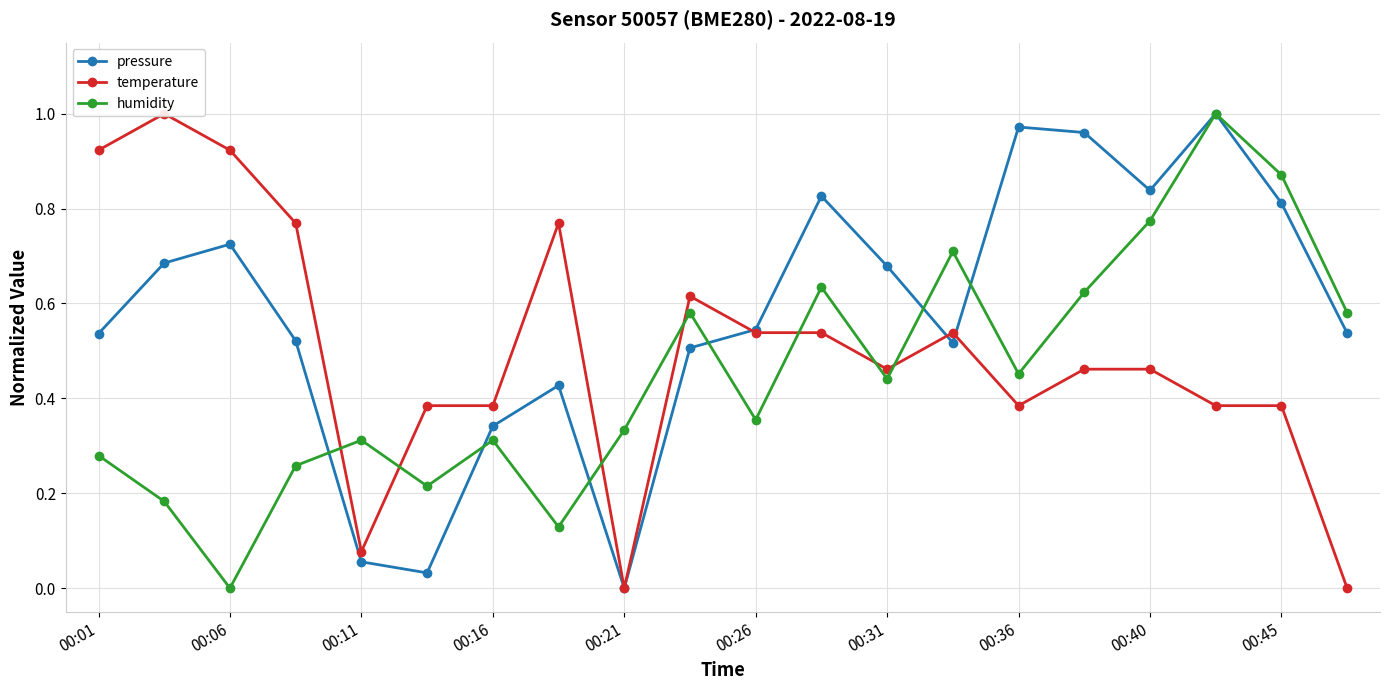

Is the value of humidity at 00:45 greater than the value of pressure at 00:40?

Yes